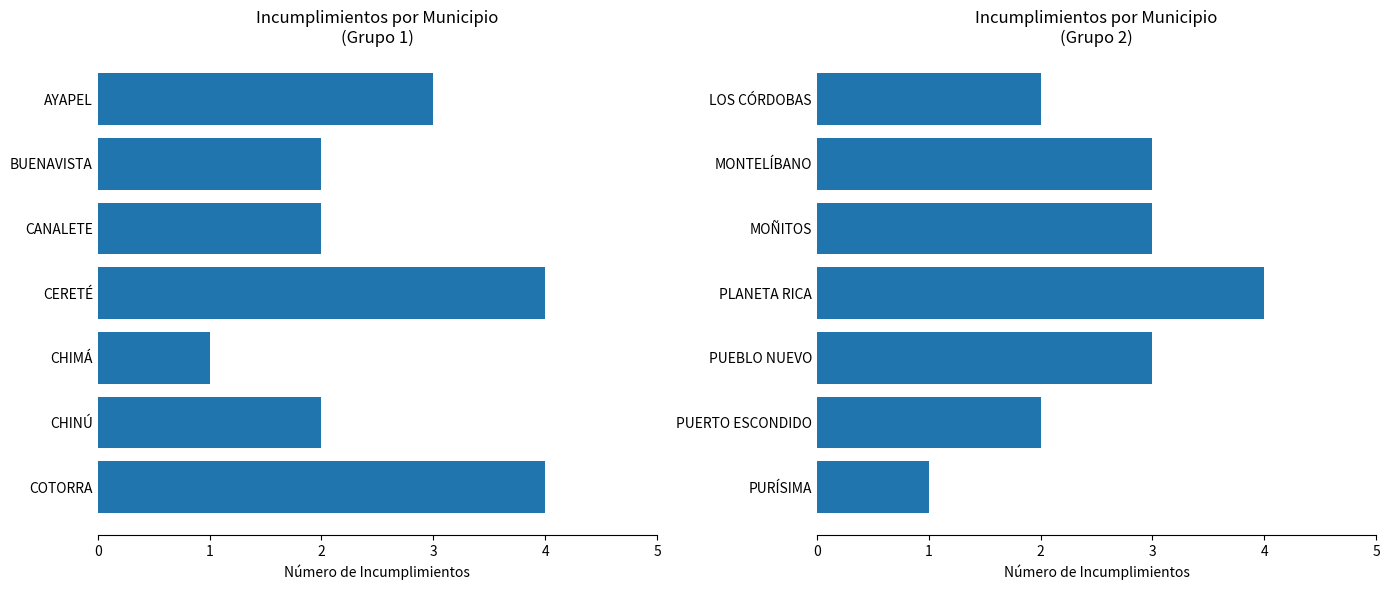

Rank the categories by value from highest to lowest.

3, 1, 2, 4, 0, 5, 6